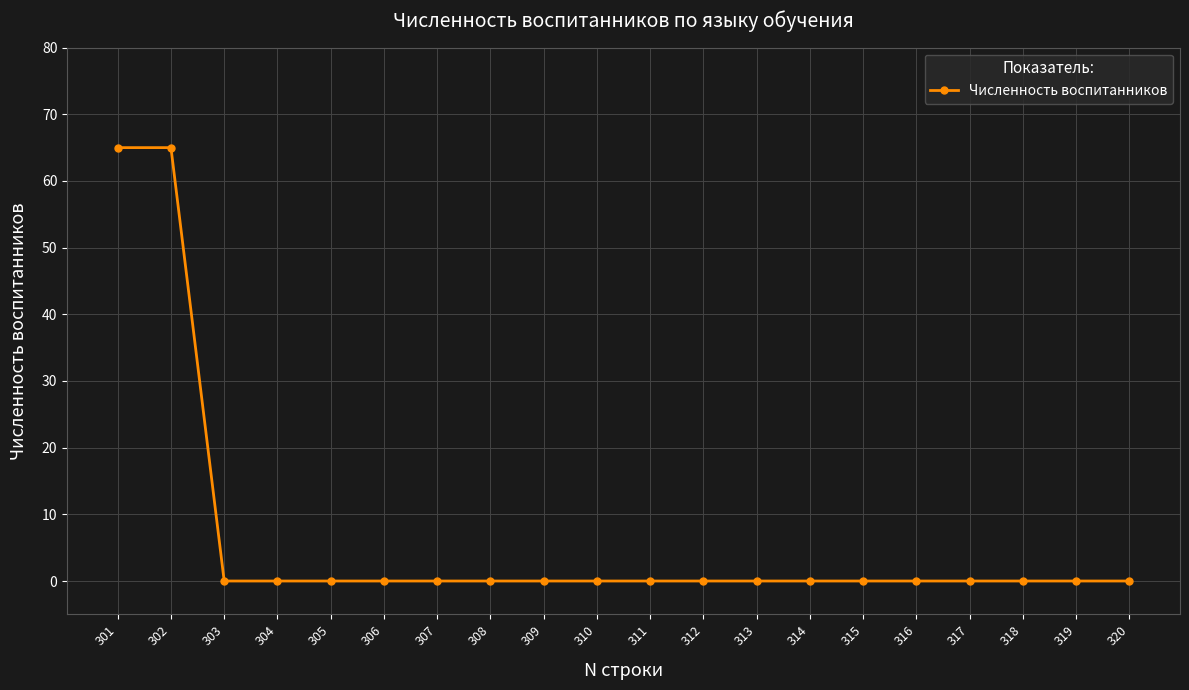

The chart shows a value of 0 at 311. True or false?

True